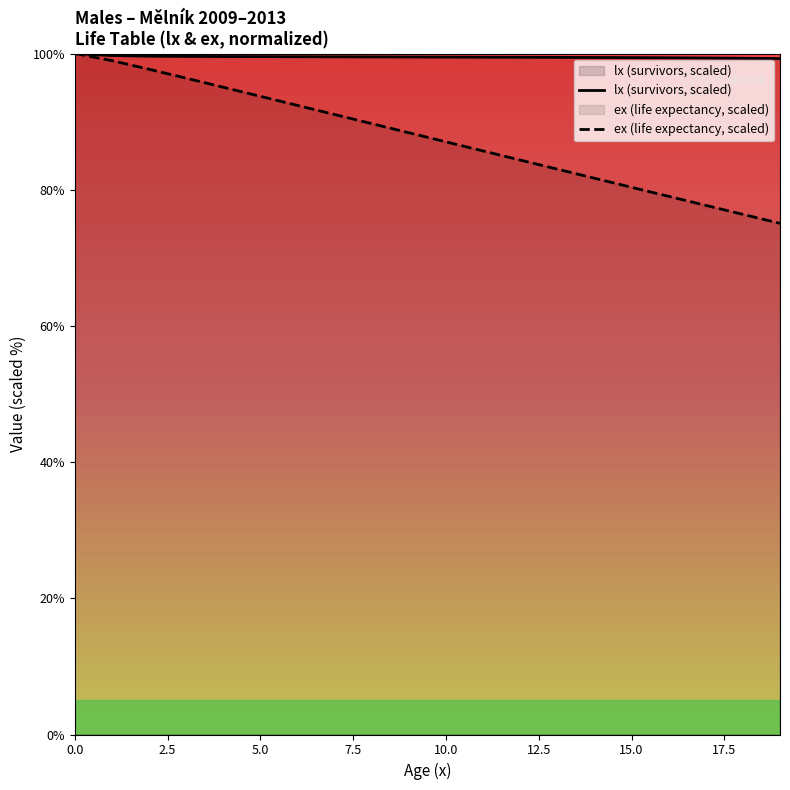

The lx (survivors, scaled) series shows 55.9 at 9. True or false?

False